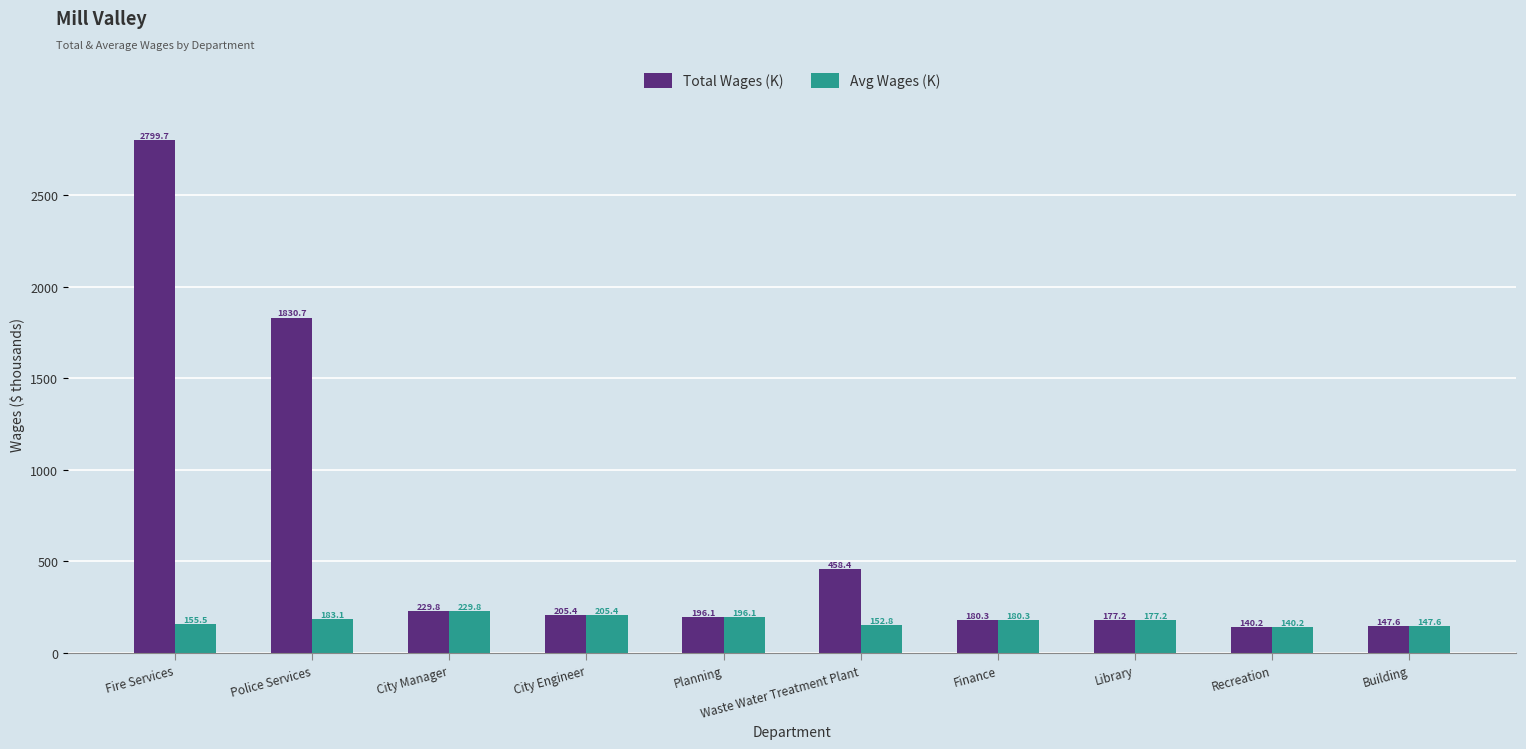

Reading right to left, transcribe all the data shown in this chart.

Total Wages (K): Building=147.6	Recreation=140.2	Library=177.2	Finance=180.3	Waste Water Treatment Plant=458.4	Planning=196.1	City Engineer=205.4	City Manager=229.8	Police Services=1830.7	Fire Services=2799.7
Avg Wages (K): Building=147.6	Recreation=140.2	Library=177.2	Finance=180.3	Waste Water Treatment Plant=152.8	Planning=196.1	City Engineer=205.4	City Manager=229.8	Police Services=183.1	Fire Services=155.5